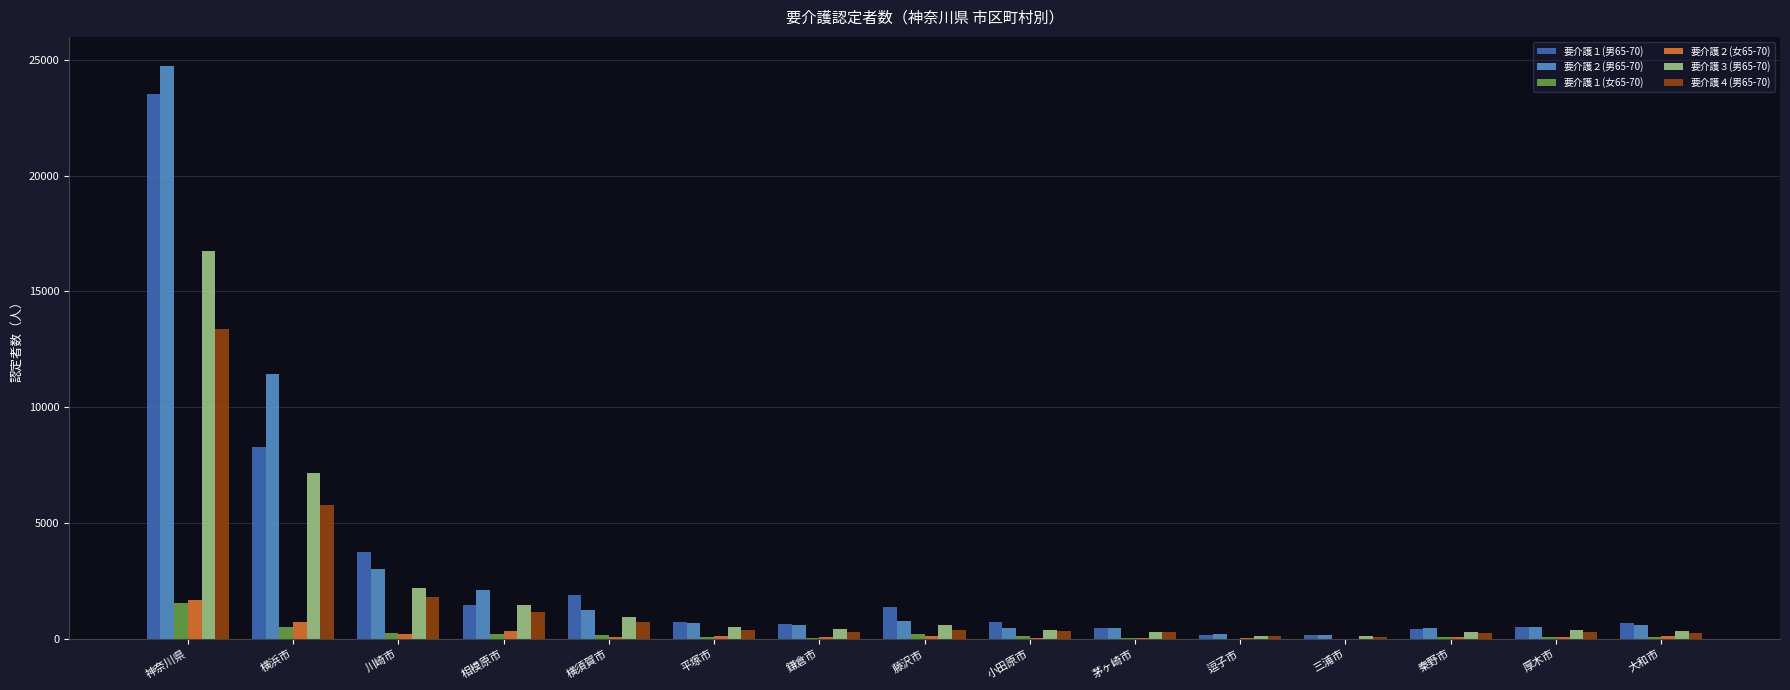

How many series are shown in this chart?

6